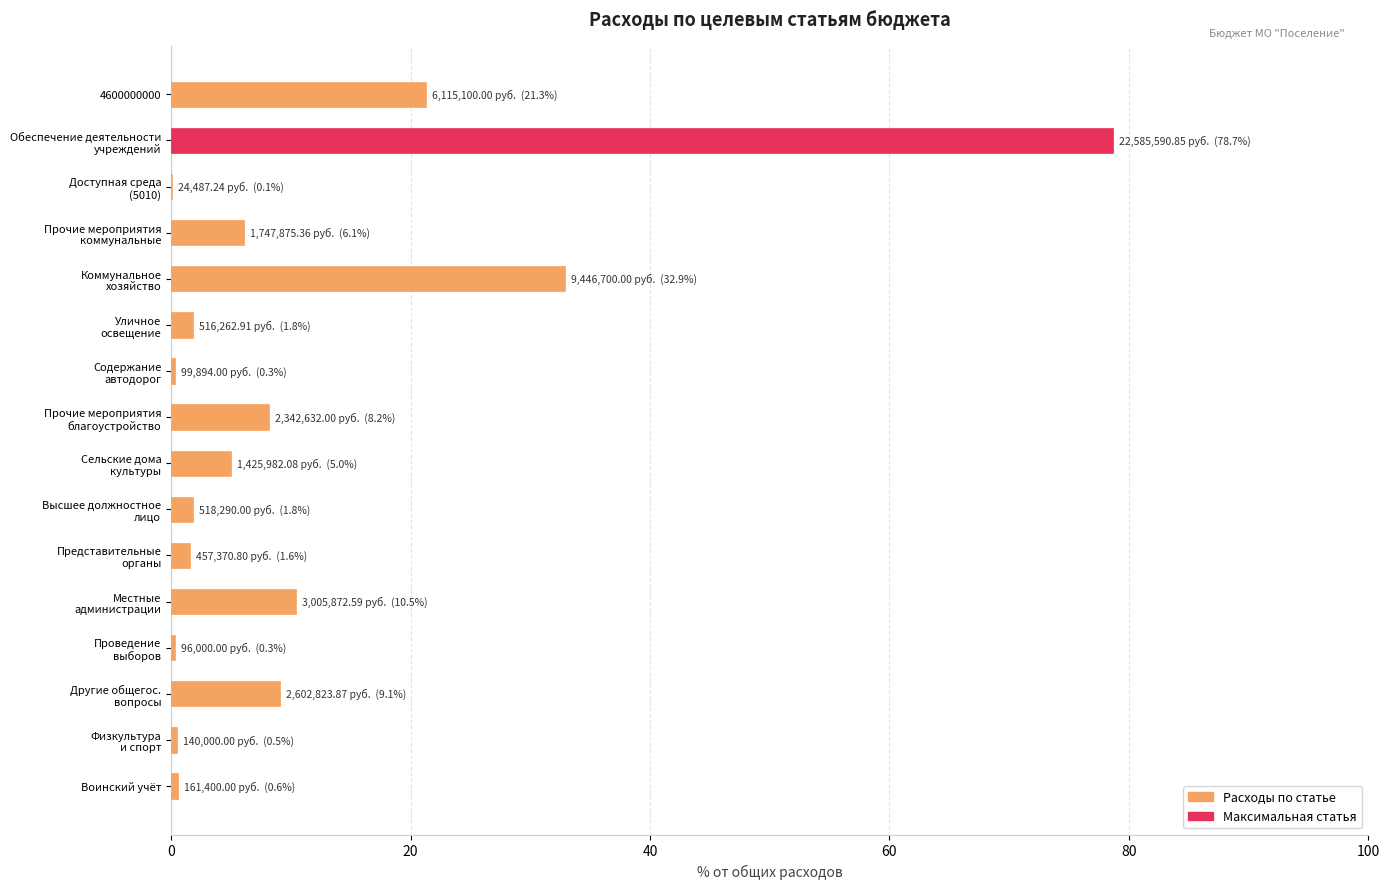

True or false: the data shows 30.1 at 4600000000.

False